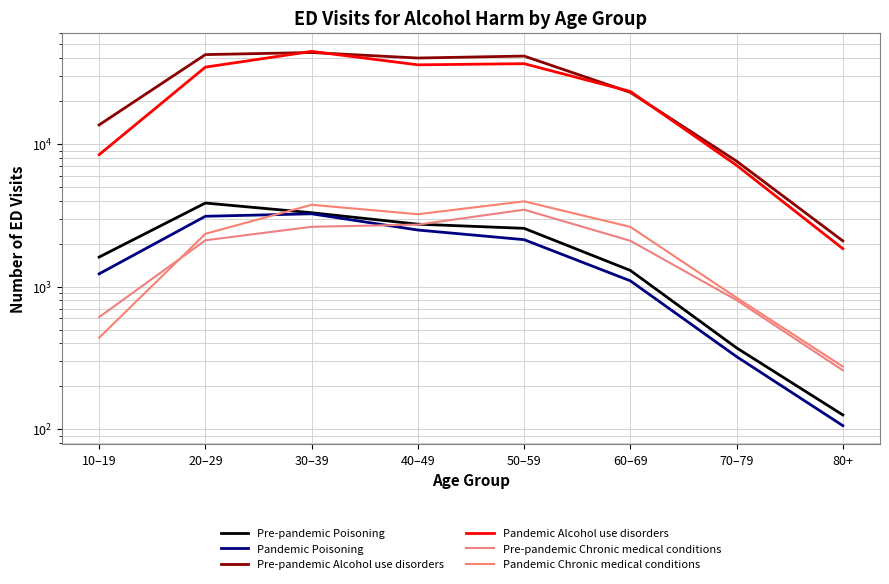

What is the sum of the Pre-pandemic Alcohol use disorders values at 10–19 and 70–79?

21188